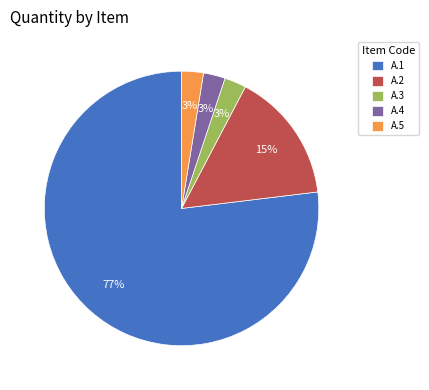

Combined, do A.2 and A.3 account for over 50%?

No